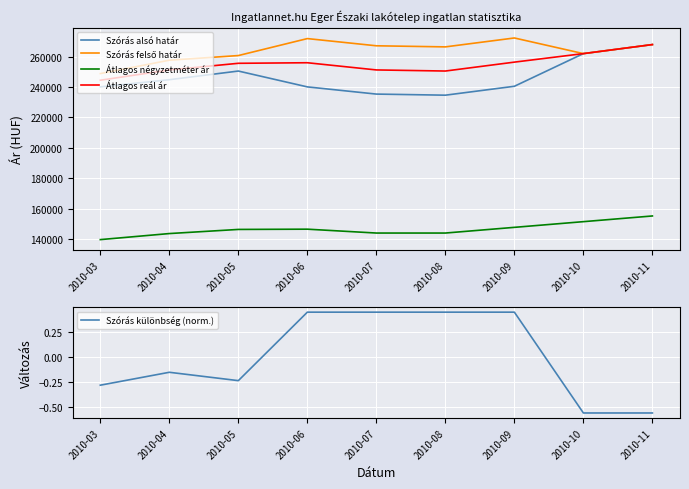

Reading right to left, transcribe all the data shown in this chart.

Szórás alsó határ: 2010-11=267988.0	2010-10=262039.0	2010-09=240538.0	2010-08=234676.0	2010-07=235396.0	2010-06=240134.0	2010-05=250562.0	2010-04=244863.0	2010-03=240134.0
Szórás felső határ: 2010-11=267988.0	2010-10=262039.0	2010-09=272328.0	2010-08=266466.0	2010-07=267186.0	2010-06=271924.0	2010-05=260758.0	2010-04=257695.0	2010-03=248896.0
Átlagos négyzetméter ár: 2010-11=155172.0	2010-10=151425.0	2010-09=147679.0	2010-08=143932.0	2010-07=143932.0	2010-06=146477.0	2010-05=146308.0	2010-04=143594.0	2010-03=139608.0
Átlagos reál ár: 2010-11=267988.0	2010-10=262039.0	2010-09=256433.0	2010-08=250571.0	2010-07=251291.0	2010-06=256029.0	2010-05=255660.0	2010-04=251279.0	2010-03=244515.0
Szórás különbség (norm.): 2010-11=-0.6	2010-10=-0.6	2010-09=0.4	2010-08=0.4	2010-07=0.4	2010-06=0.4	2010-05=-0.2	2010-04=-0.2	2010-03=-0.3